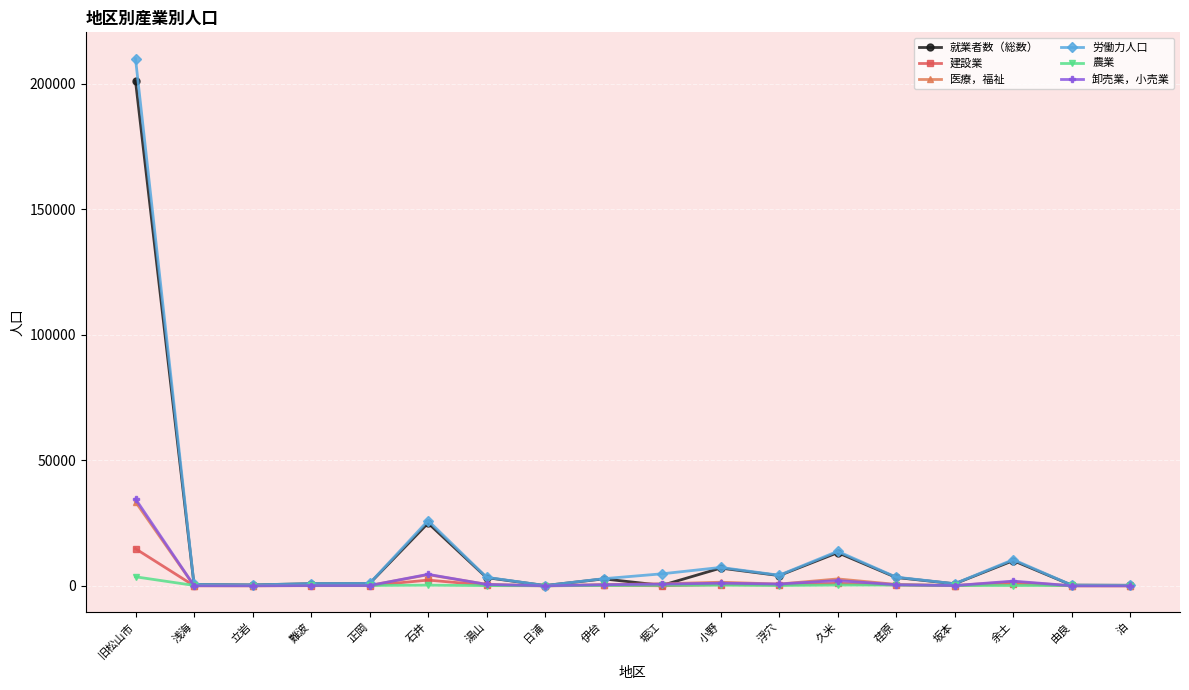

What is the total value across all series at 浮穴?

10195